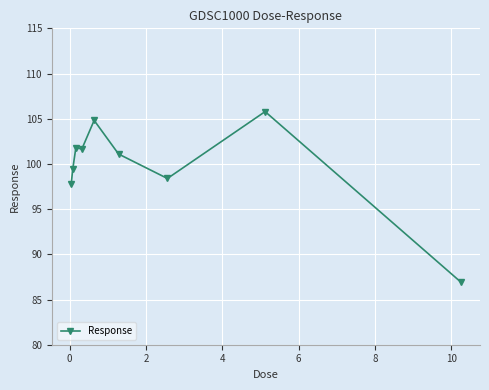

What is the greatest value displayed?

105.8